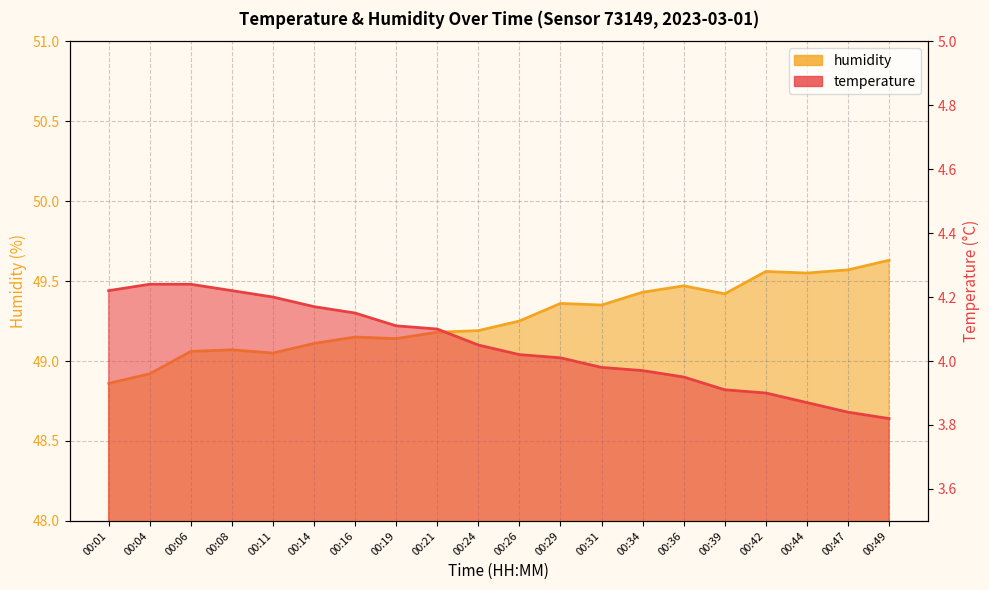

What is the greatest value displayed?

49.6